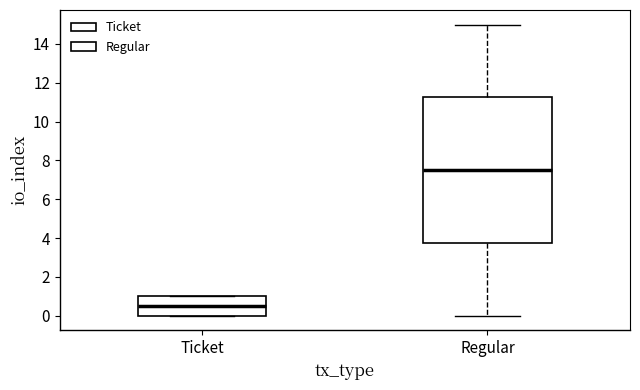

Where is the lower edge of the box for Ticket on the y-axis? The values are not printed on the chart, so give them approximately, as read against the axis.

0.0